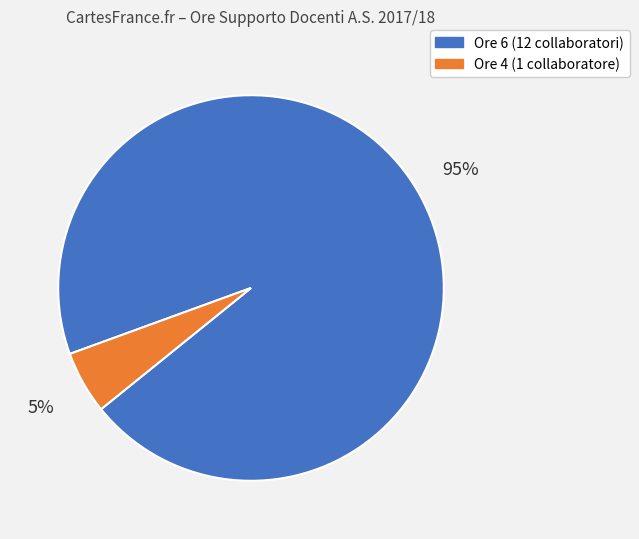

Which category has the biggest portion of the pie?

Ore 6 (12 collaboratori)